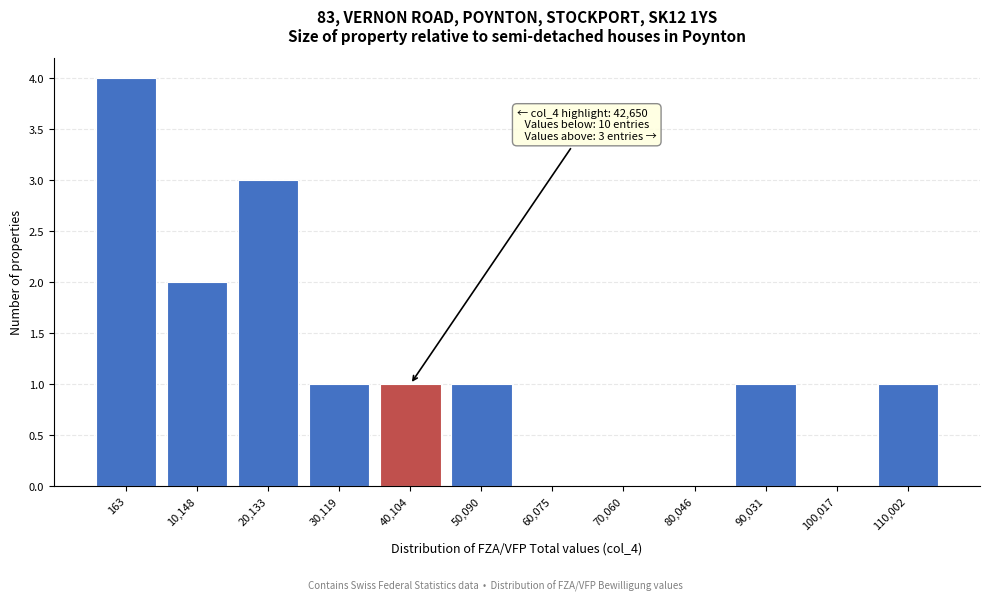

Reading left to right, transcribe all the data shown in this chart.

163=4	10,148=2	20,133=3	30,119=1	40,104=1	50,090=1	60,075=0	70,060=0	80,046=0	90,031=1	100,017=0	110,002=1